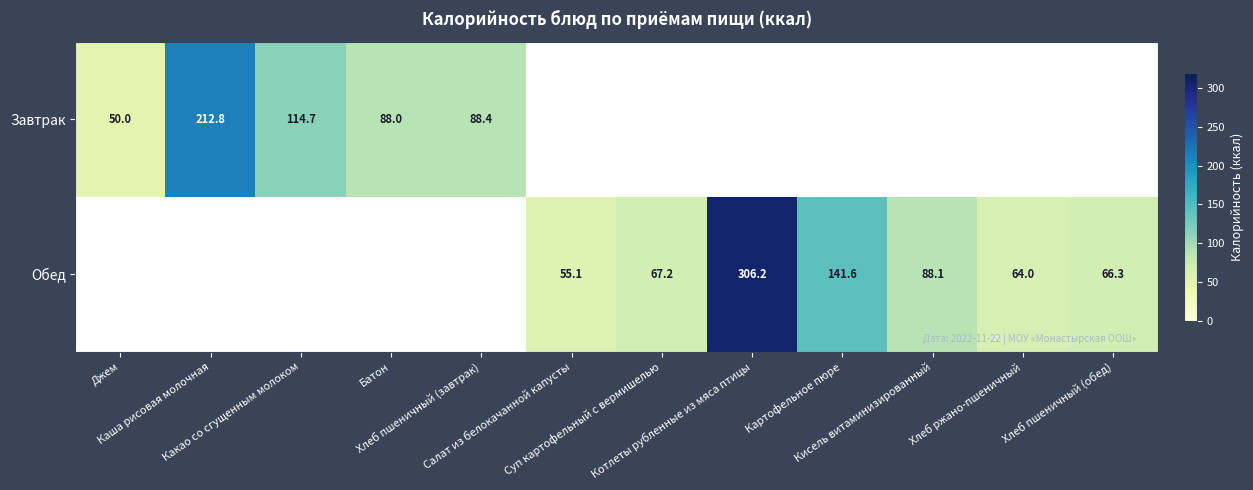

Between Каша рисовая молочная and Котлеты рубленные из мяса птицы, which is larger?

Котлеты рубленные из мяса птицы